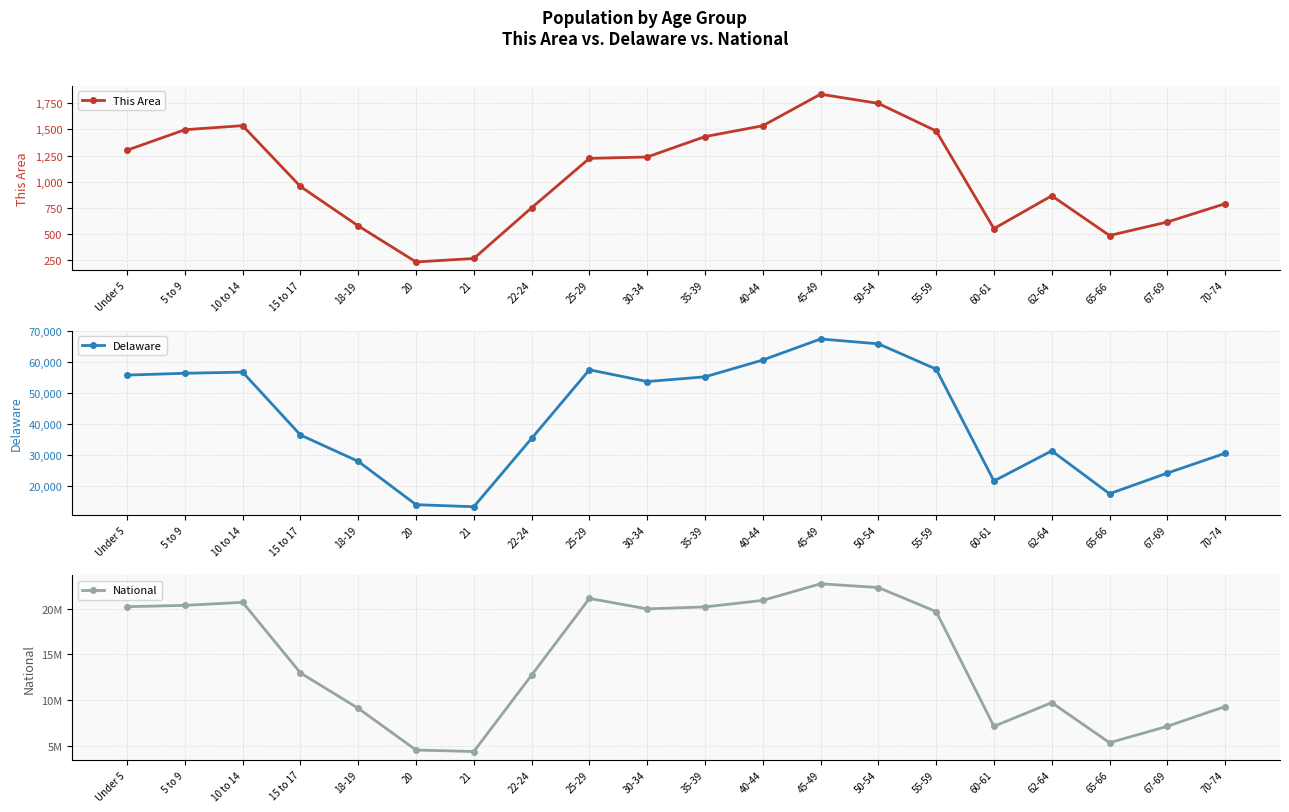

At which category does This Area reach its first local valley?

20